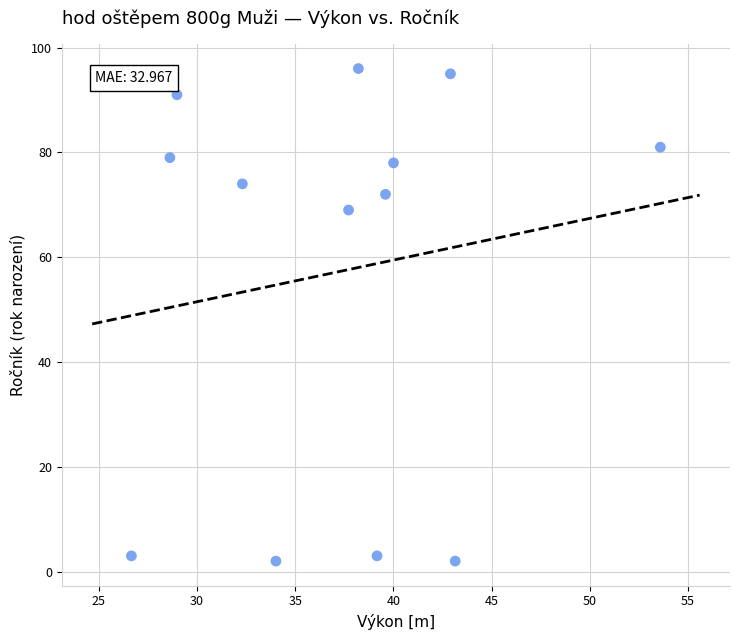

What Y value in the scatter plot is closest to 49?

69